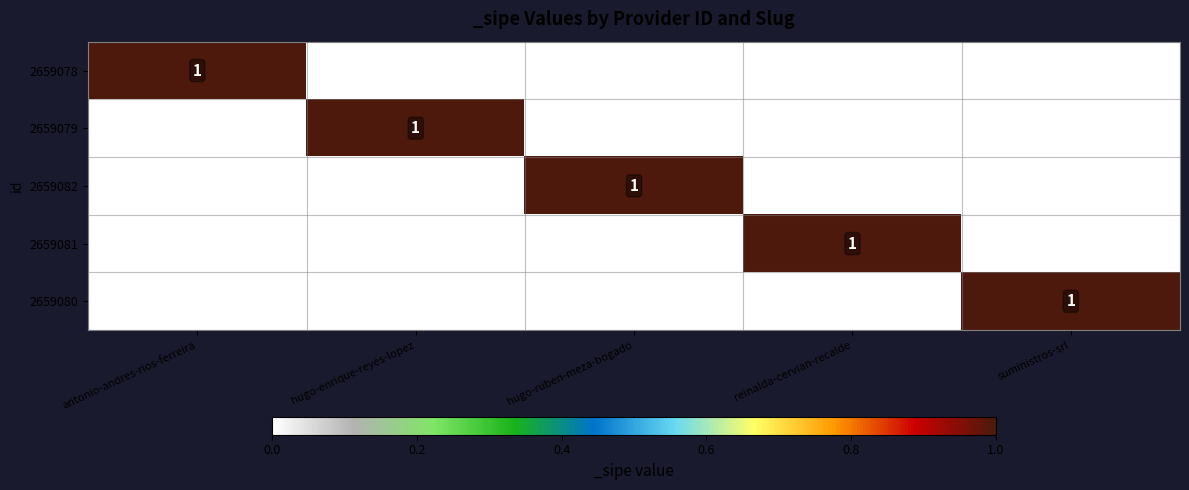

List the labels in order of 2659079 value, largest first.

hugo-enrique-reyes-lopez, antonio-andres-rios-ferreira, hugo-ruben-meza-bogado, reinalda-cervian-recalde, suministros-srl